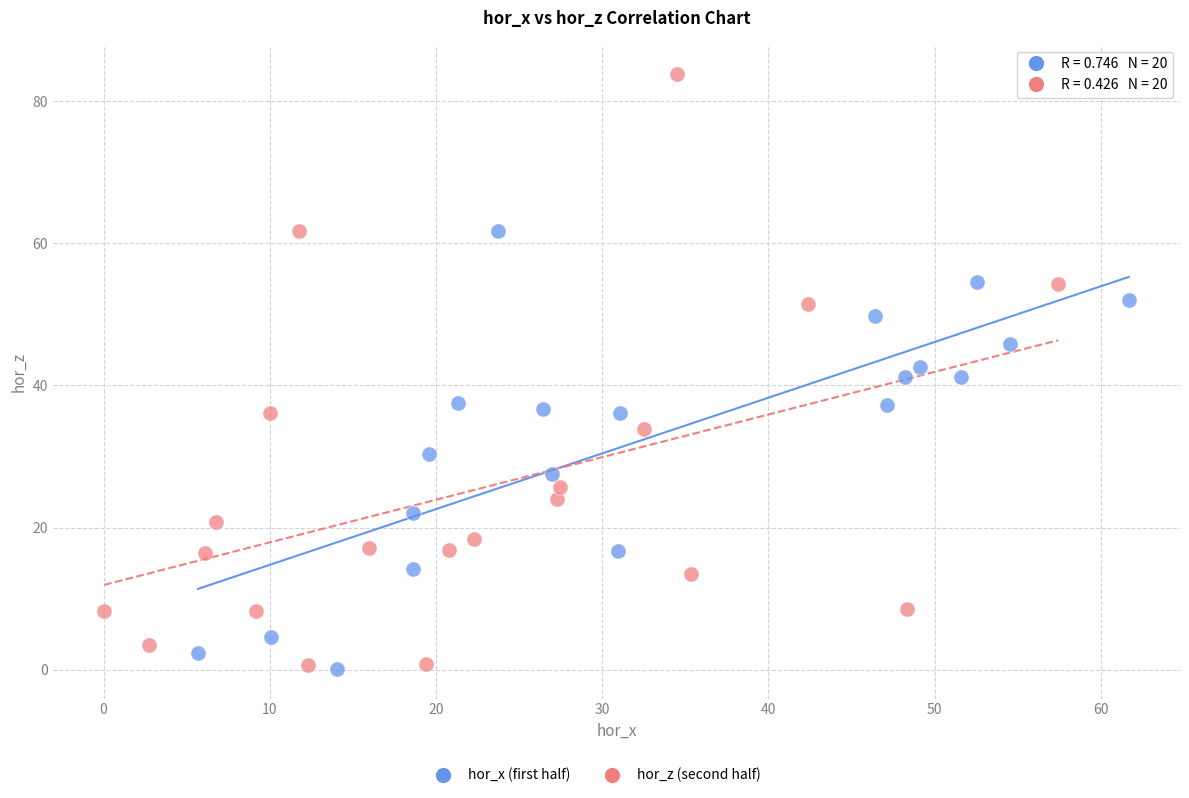

Which series has the widest spread of Y values?

hor_z (second half)